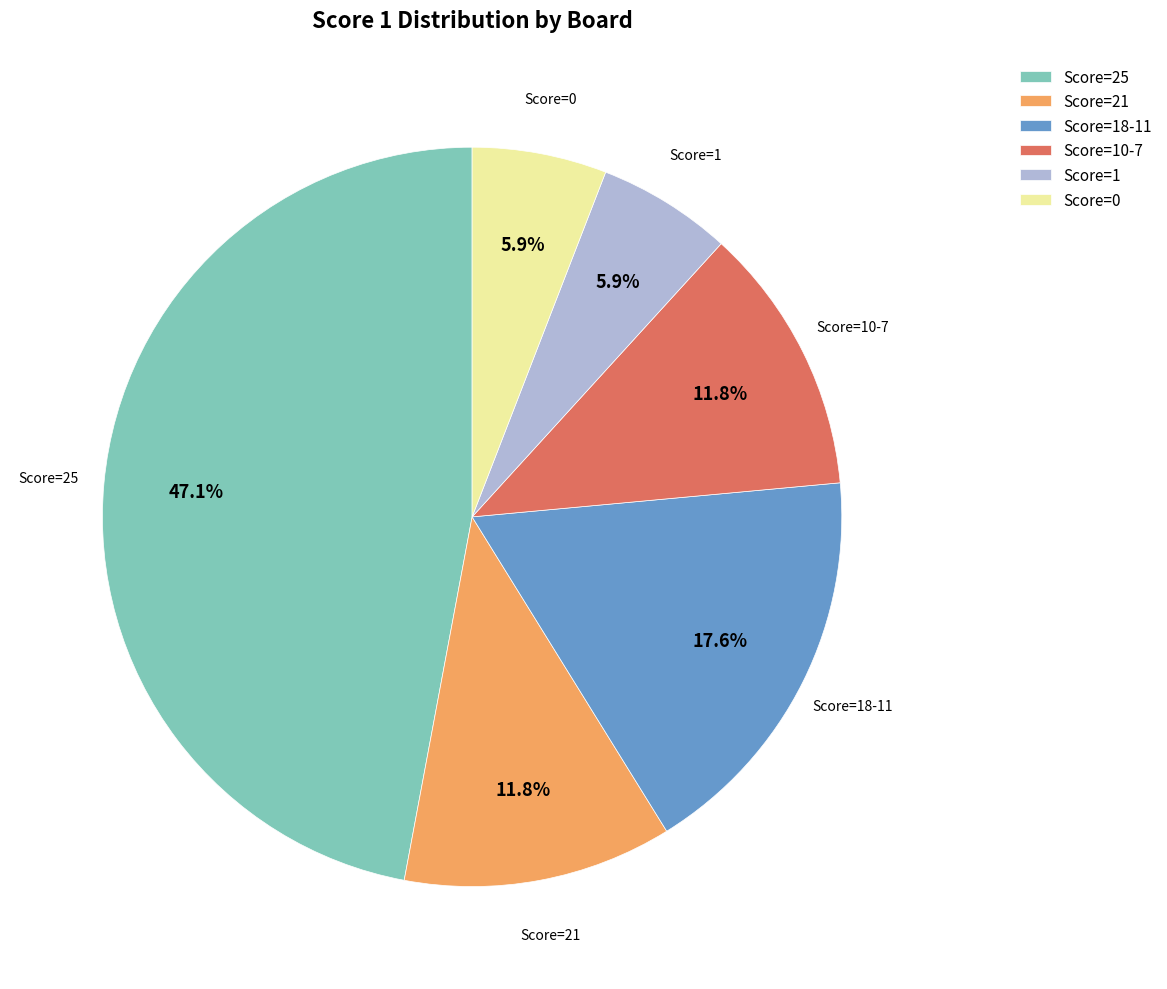

Which slice is the largest?

Score=25